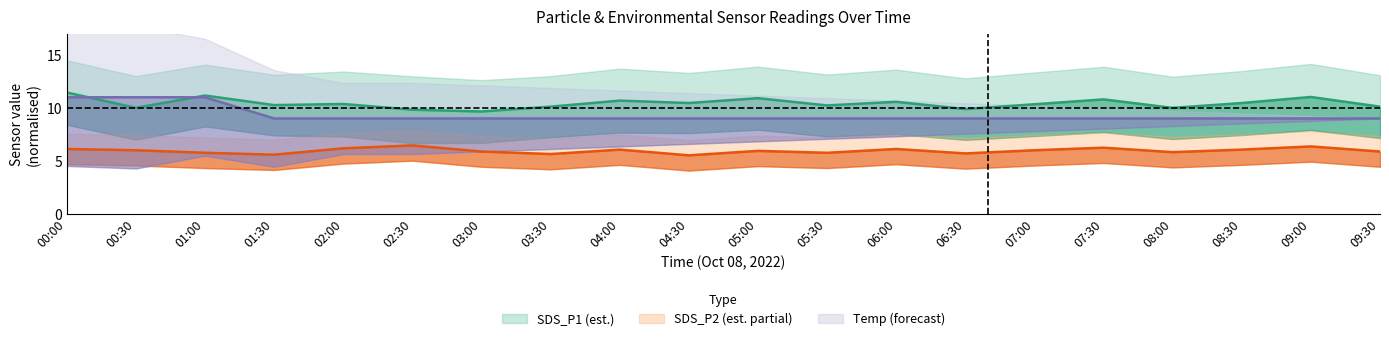

What is the difference between the second highest and second lowest values in the SDS_P1 series?

1.3